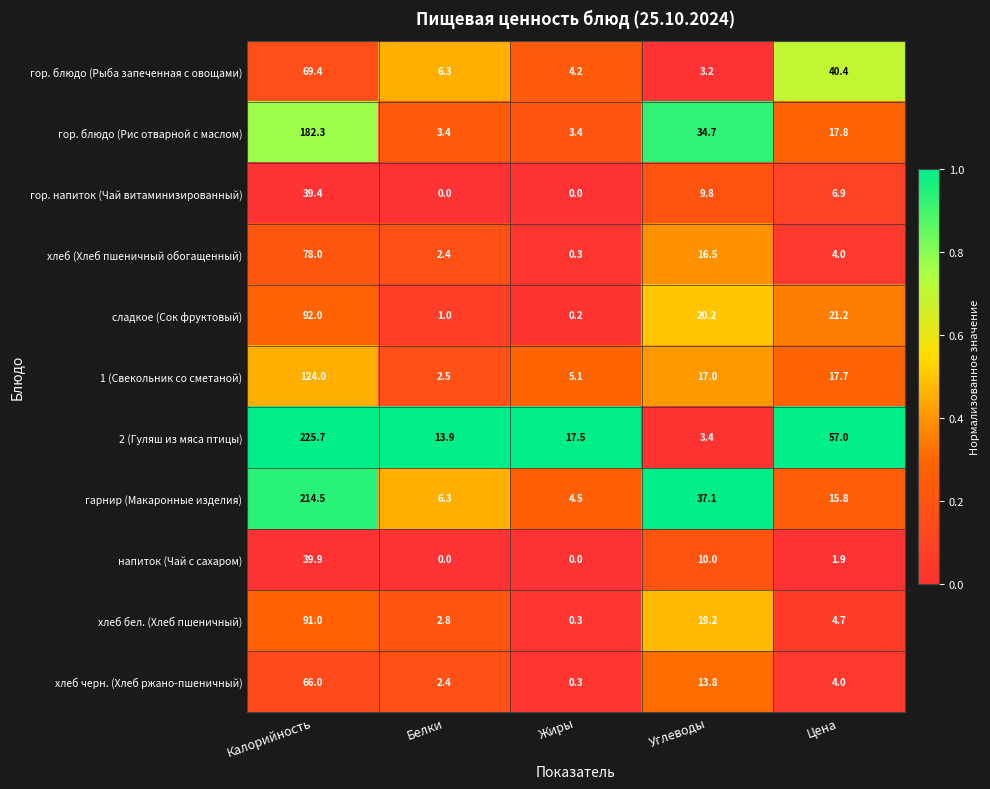

The гор. напиток (Чай витаминизированный) series shows 5.0 at Углеводы. True or false?

False